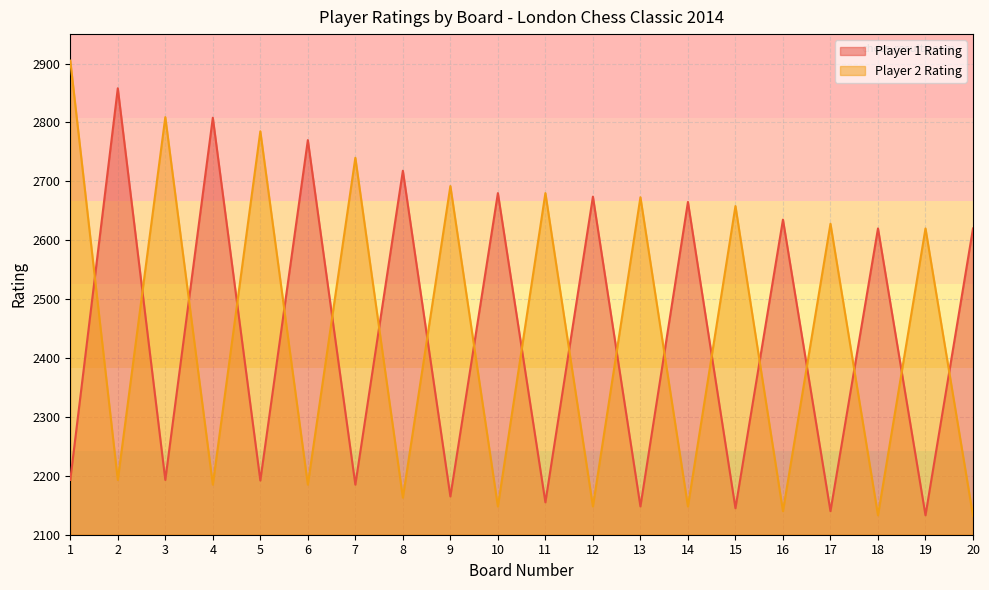

True or false: Player 1 Rating has more than 1 points higher than both neighbors.

True